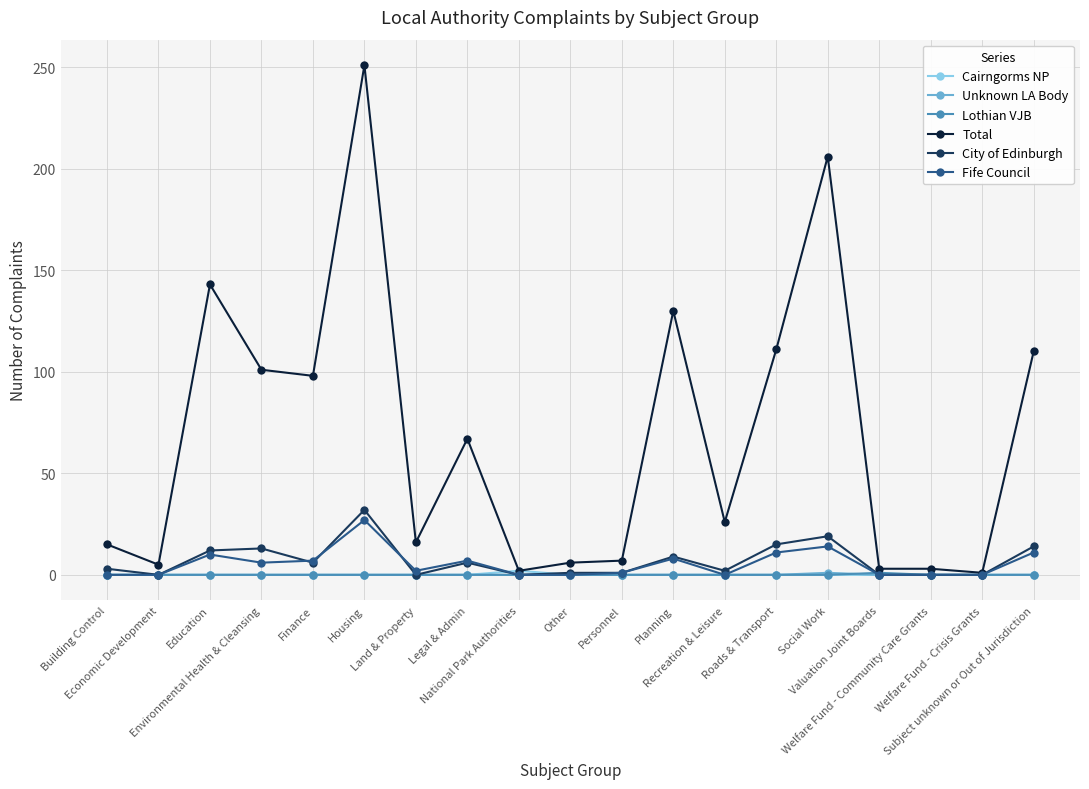

Which series has the widest spread of values?

Total